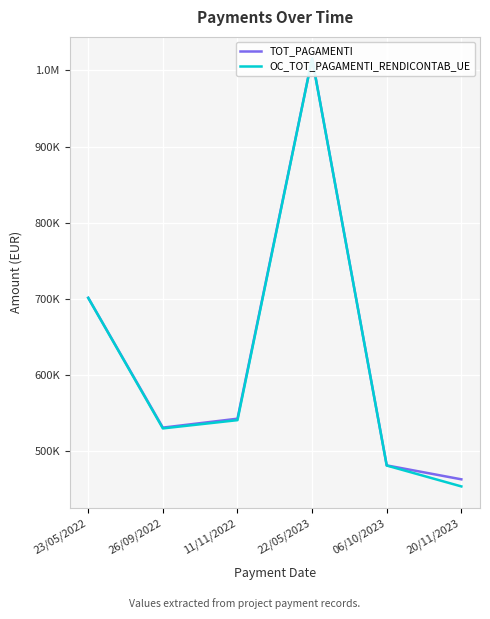

At which category does OC_TOT_PAGAMENTI_RENDICONTAB_UE reach its first local peak?

22/05/2023